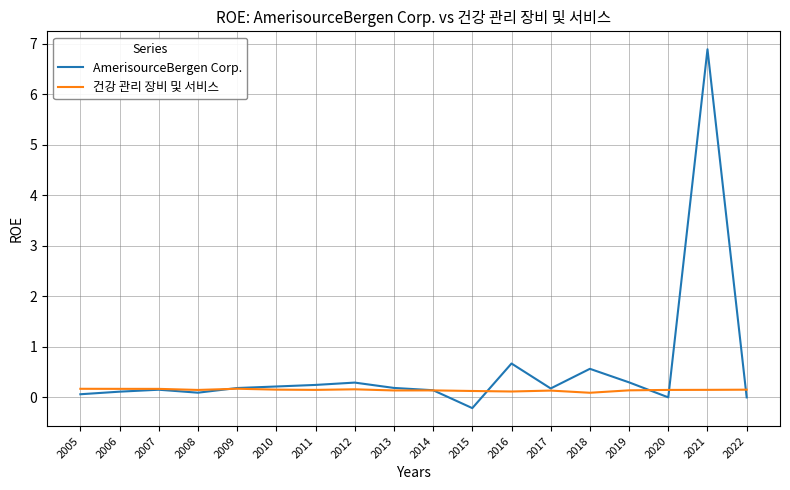

Which series has the largest total across all categories?

AmerisourceBergen Corp.